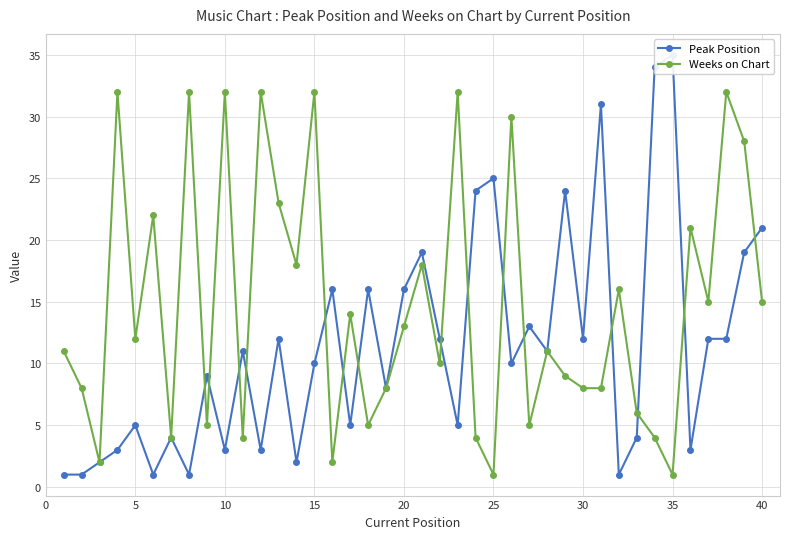

Reading left to right, transcribe all the data shown in this chart.

Peak Position: 1	1	2	3	5	1	4	1	9	3	11	3	12	2	10	16	5	16	8	16	19	12	5	24	25	10	13	11	24	12	31	1	4	34	35	3	12	12	19	21
Weeks on Chart: 11	8	2	32	12	22	4	32	5	32	4	32	23	18	32	2	14	5	8	13	18	10	32	4	1	30	5	11	9	8	8	16	6	4	1	21	15	32	28	15